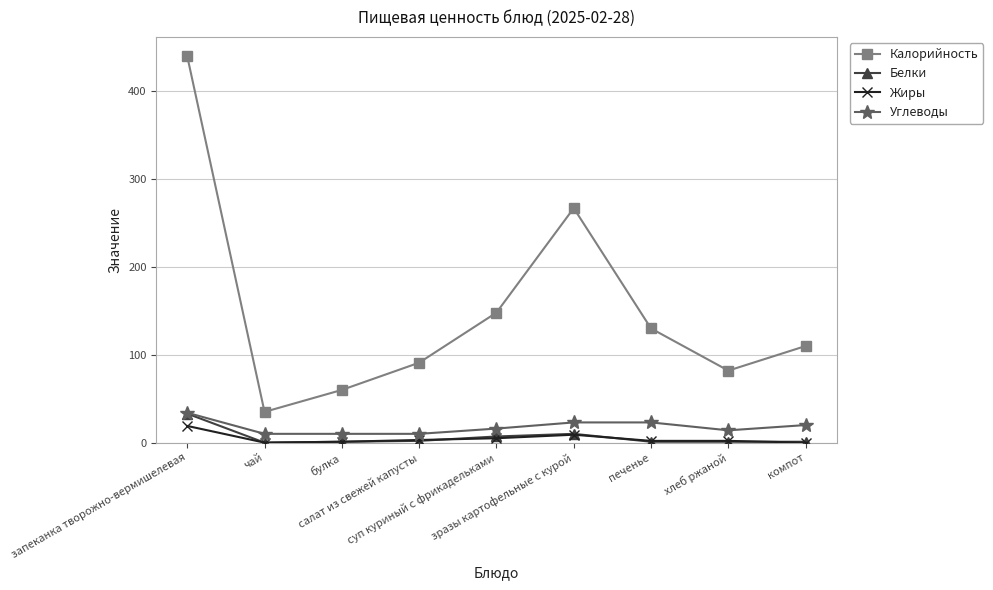

What are all the series names shown in the legend?

Калорийность, Белки, Жиры, Углеводы